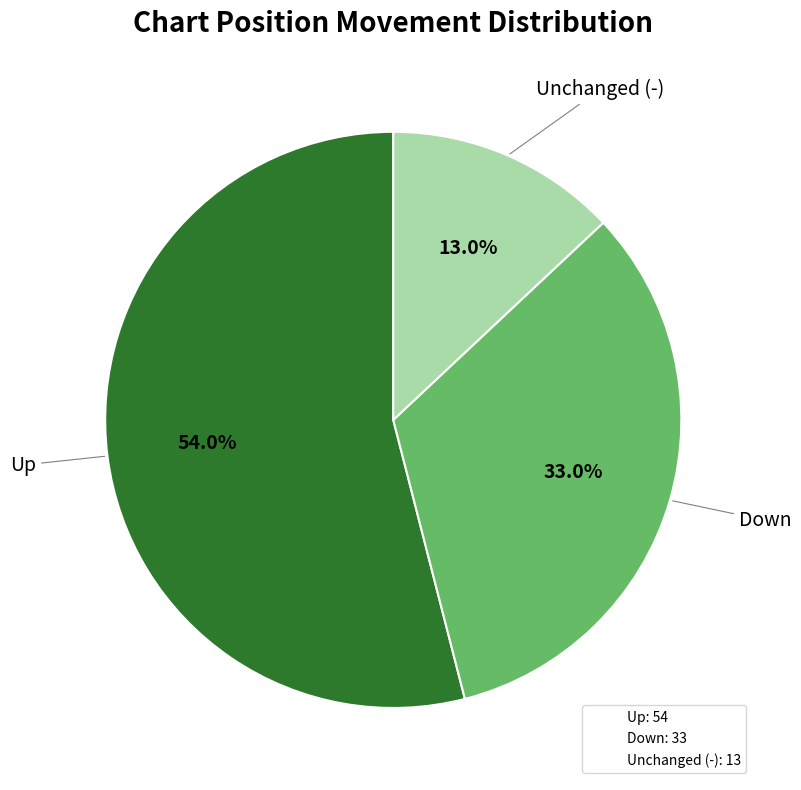

Rank the categories by value from highest to lowest.

Up: 54, Down: 33, Unchanged (-): 13